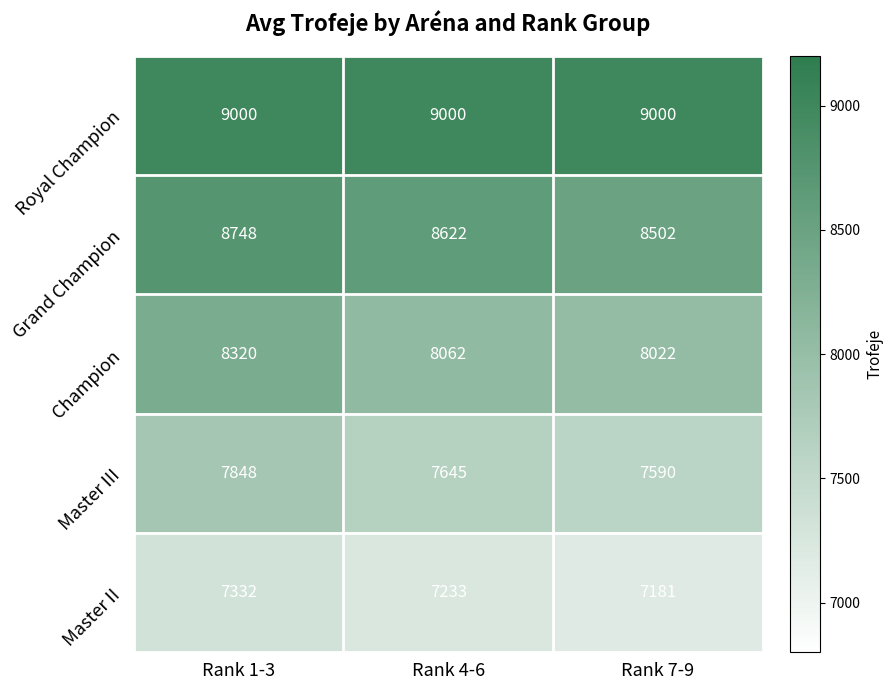

Reading left to right, list all the values displayed in this chart.

Royal Champion: Rank 1-3=9000	Rank 4-6=9000	Rank 7-9=9000
Grand Champion: Rank 1-3=8748	Rank 4-6=8622	Rank 7-9=8502
Champion: Rank 1-3=8320	Rank 4-6=8062	Rank 7-9=8022
Master III: Rank 1-3=7848	Rank 4-6=7645	Rank 7-9=7590
Master II: Rank 1-3=7332	Rank 4-6=7233	Rank 7-9=7181